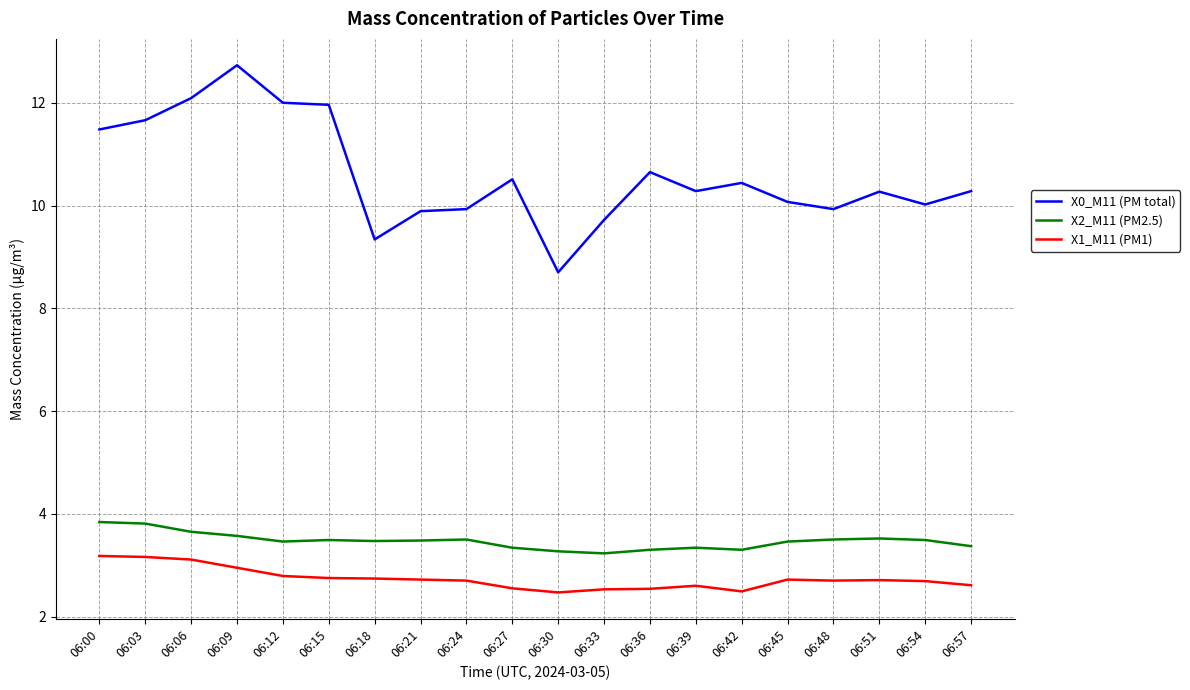

True or false: X1_M11 (PM1) and X0_M11 (PM total) cross at least once.

False